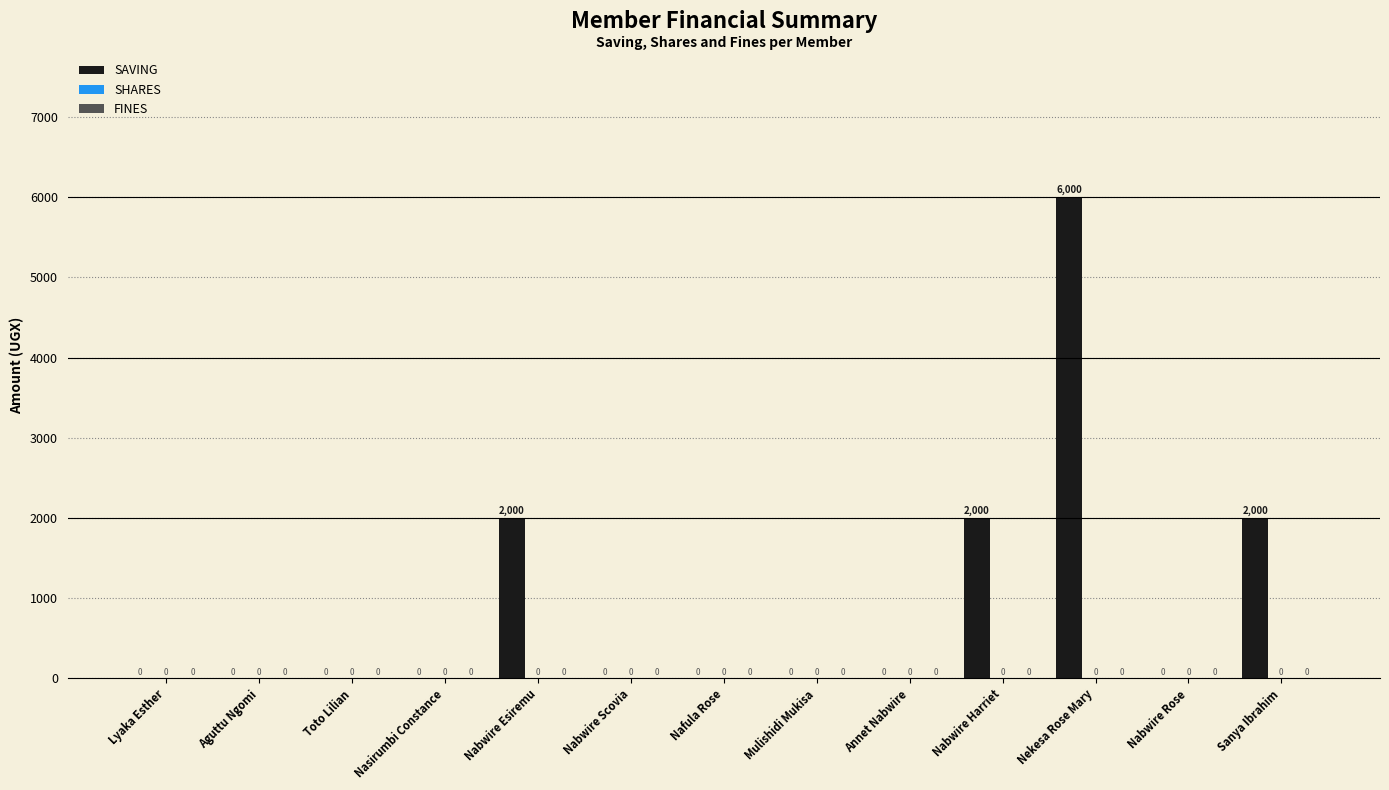

What is the greatest value displayed?

6000